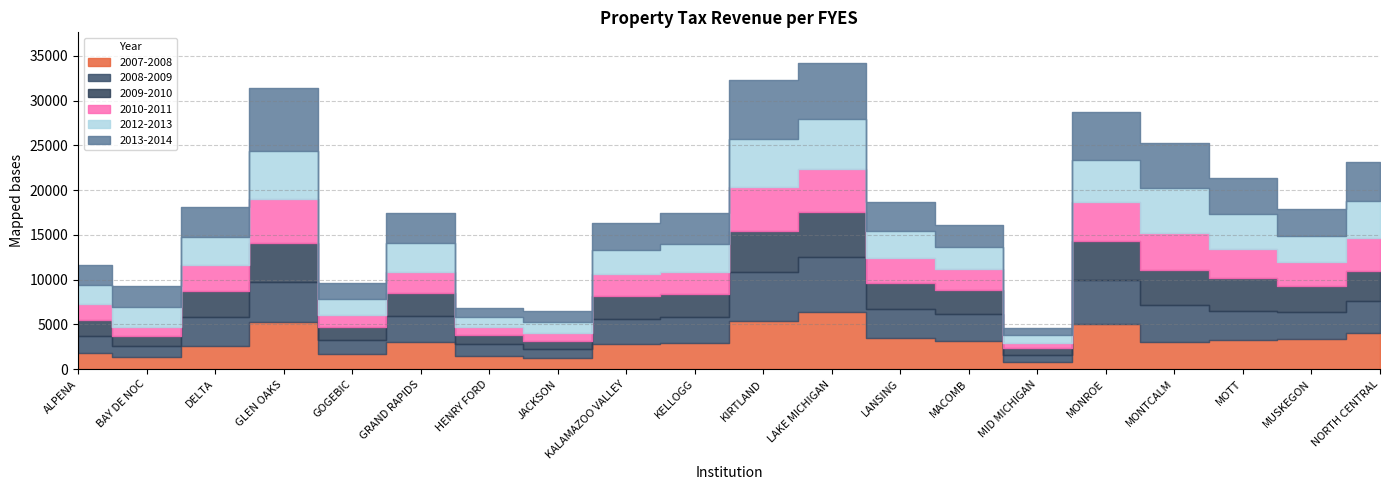

What is the spread (max minus min) of values at KALAMAZOO VALLEY?

509